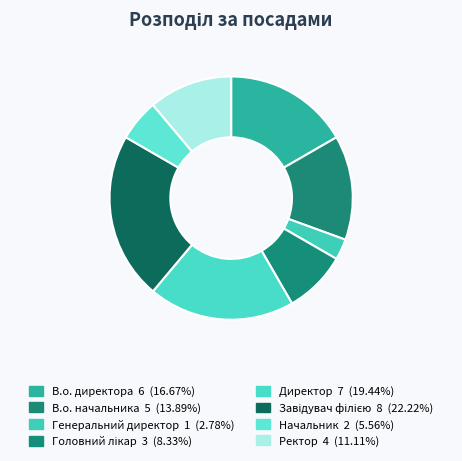

How many segments does this pie chart have?

8